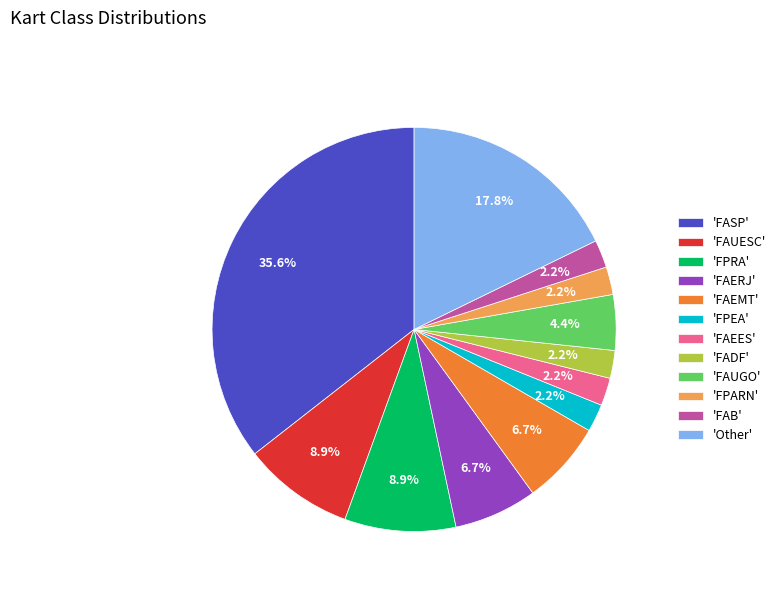

How many slices are in this pie chart?

12